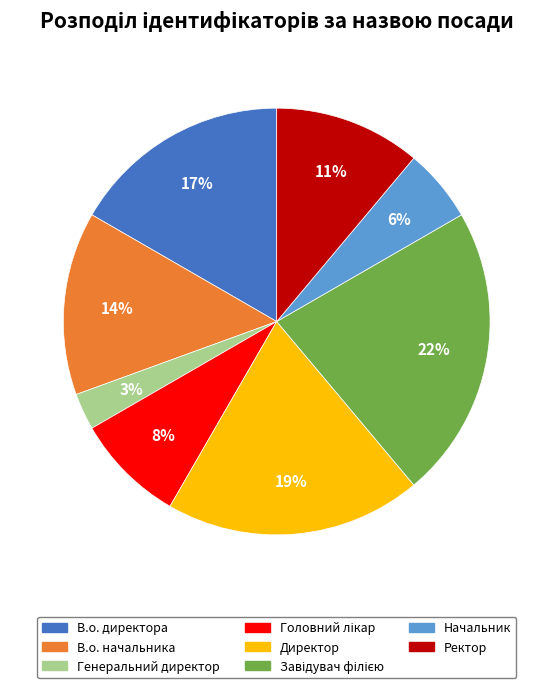

To the nearest percent, what percentage of the pie is Начальник?

6%